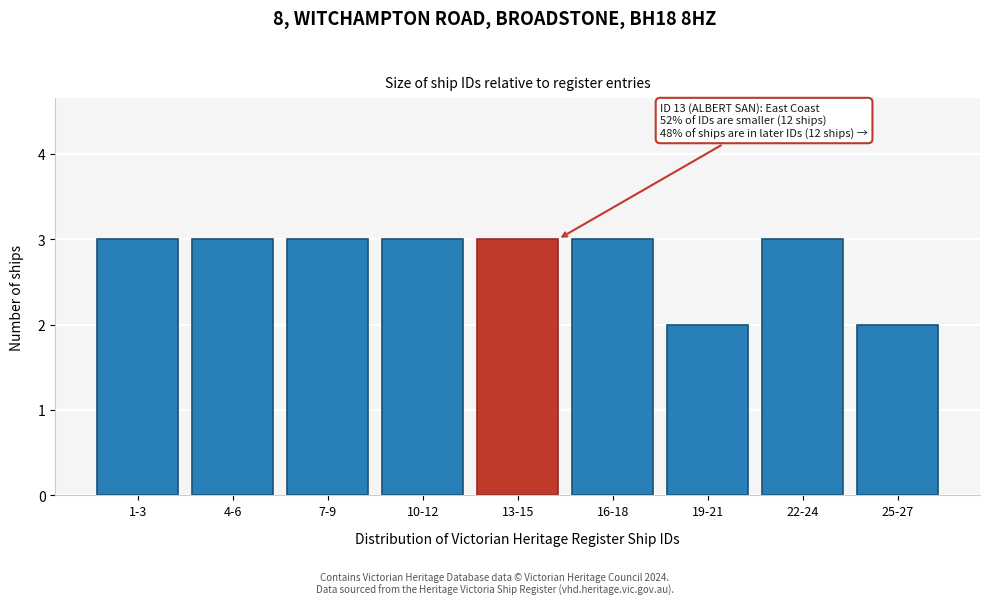

Reading right to left, transcribe all the data shown in this chart.

25-27=2	22-24=3	19-21=2	16-18=3	13-15=3	10-12=3	7-9=3	4-6=3	1-3=3